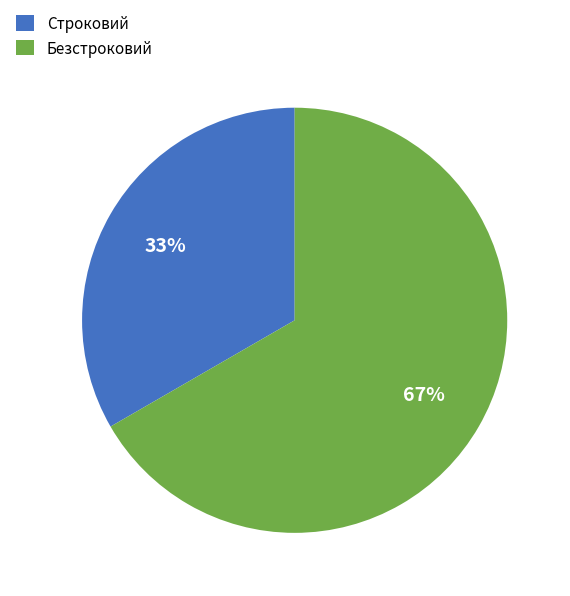

Count the number of slices in the pie.

2